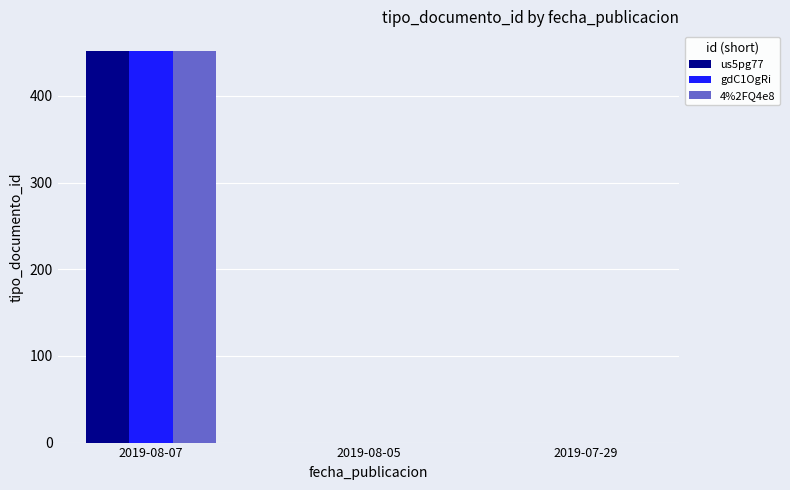

What is the sum of the us5pg77 values at 2019-08-05 and 2019-08-07?

452